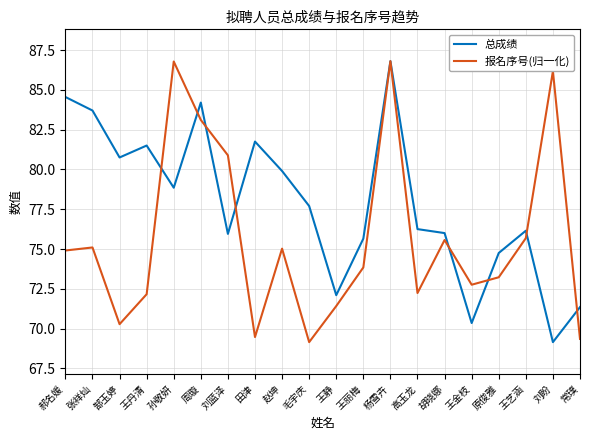

At which label does 总成绩 first exceed 77?

郝名媛